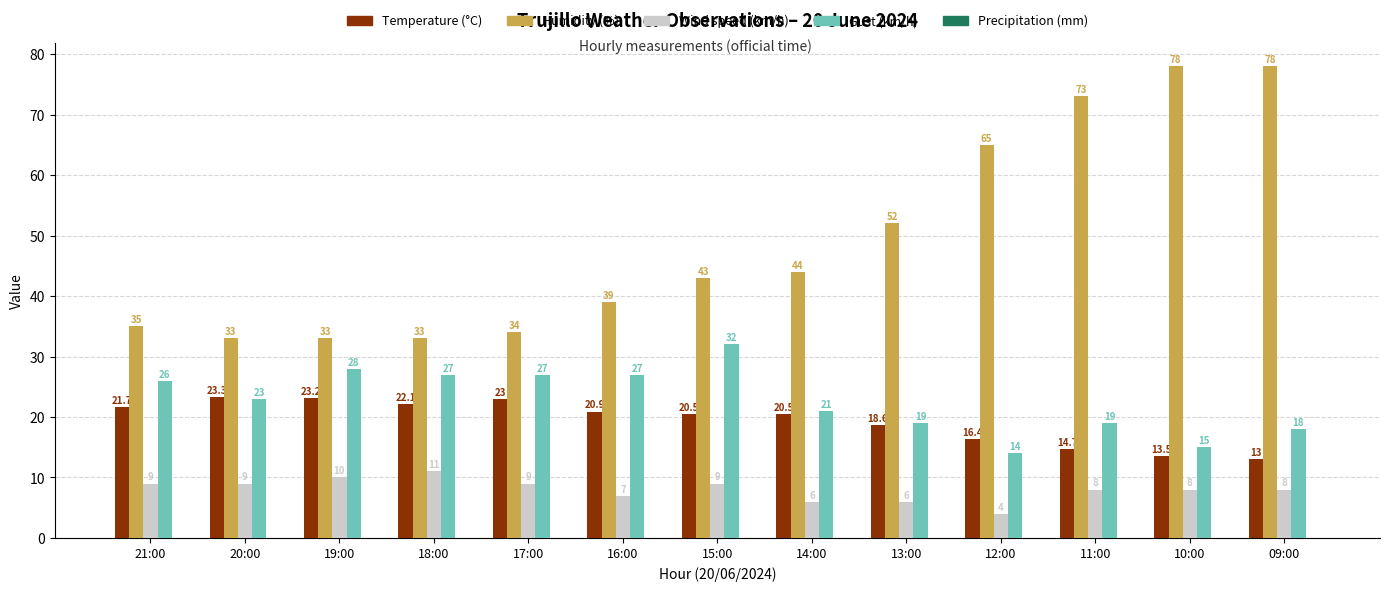

How many categories are shown in the chart?

13